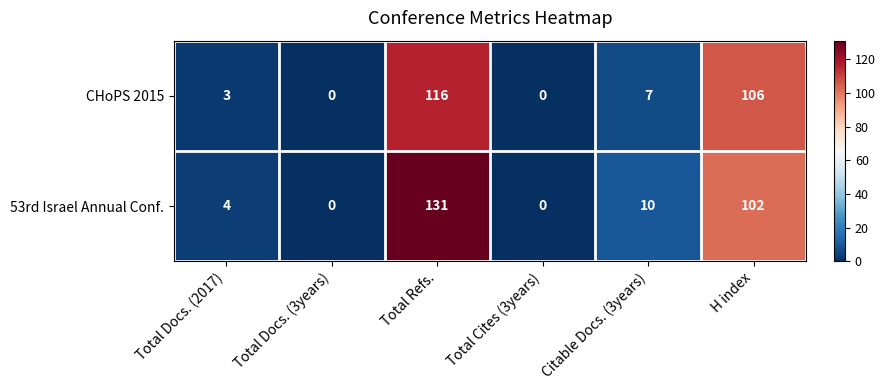

Reading left to right, list all the values displayed in this chart.

CHoPS 2015: 3	0	116	0	7	106
53rd Israel Annual Conf.: 4	0	131	0	10	102